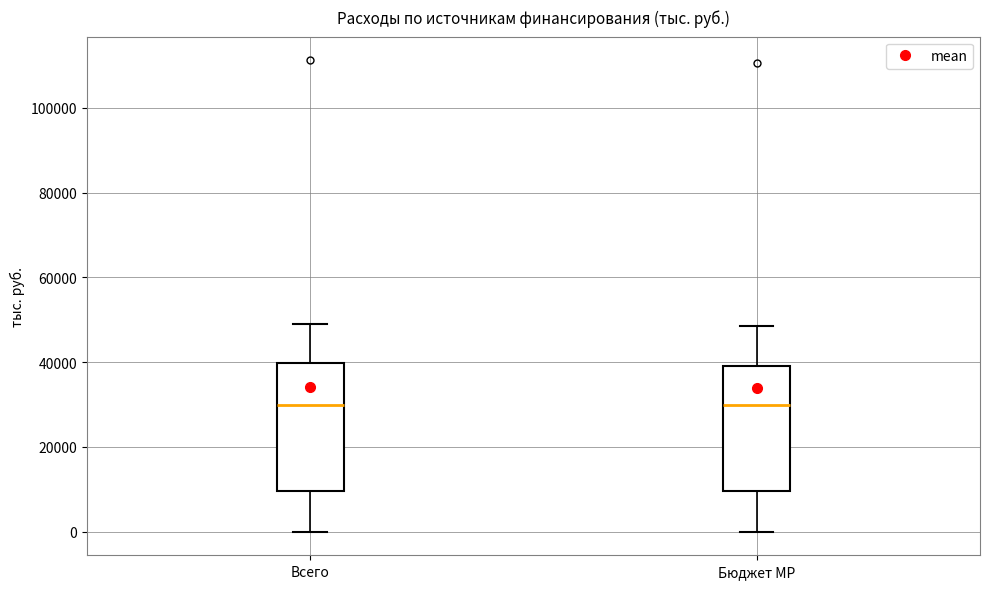

Reading left to right, read every box against the y-axis: the position of its median line, the range the box covers, and the ends of its whiskers. The values are not printed on the chart, so give them approximately, as read against the axis.

Всего: median 30000, box 10000 to 40000, whiskers 0 to 50000
Бюджет МР: median 30000, box 10000 to 40000, whiskers 0 to 48000